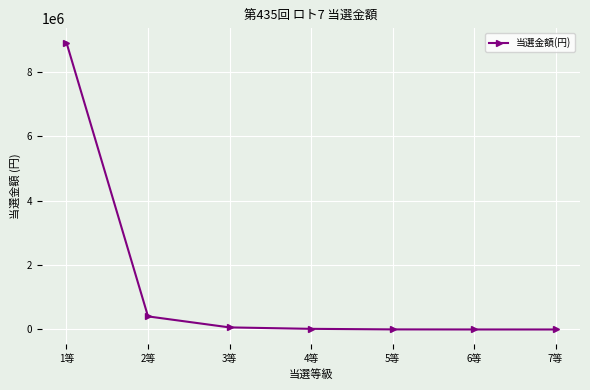

Where is the data nearest to the value 4457150?

2等